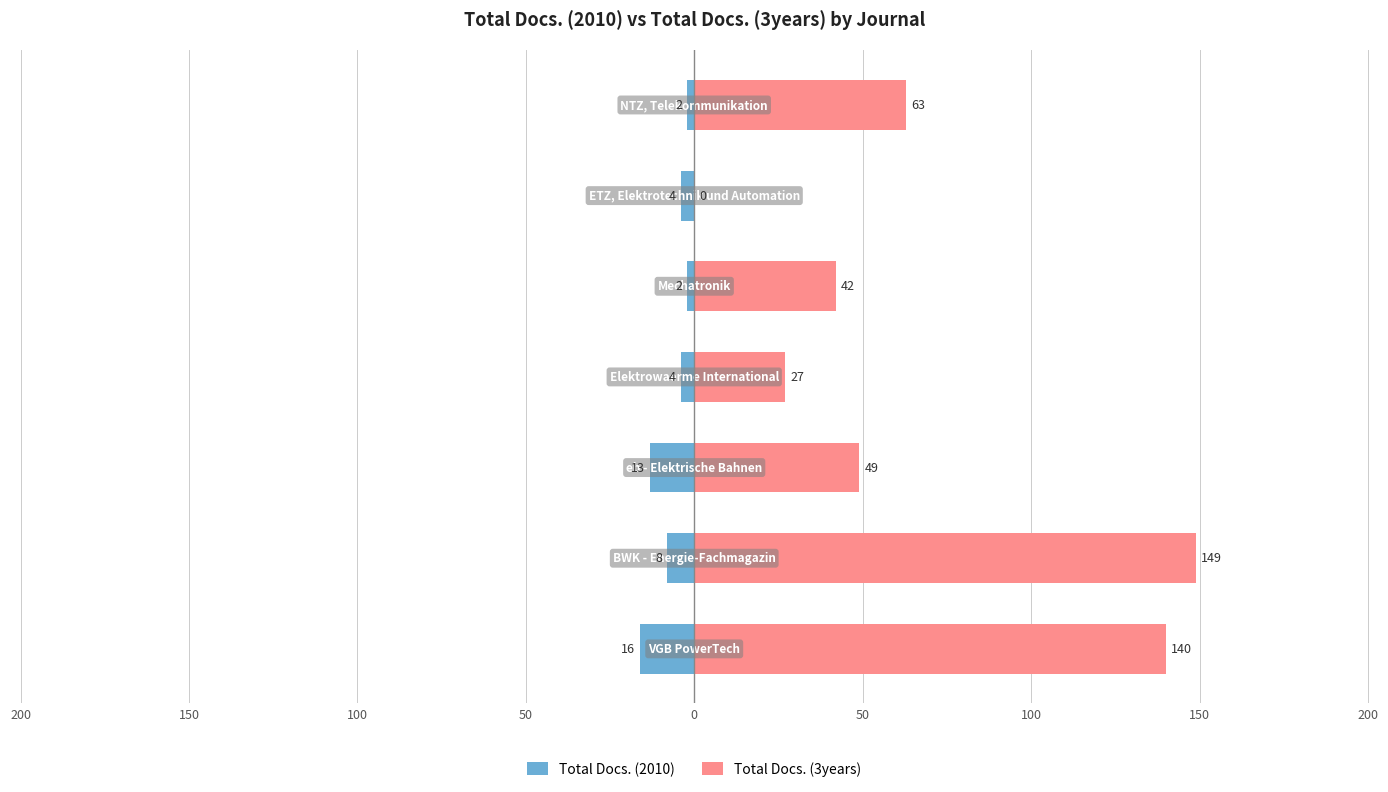

How many groups of bars are there?

7